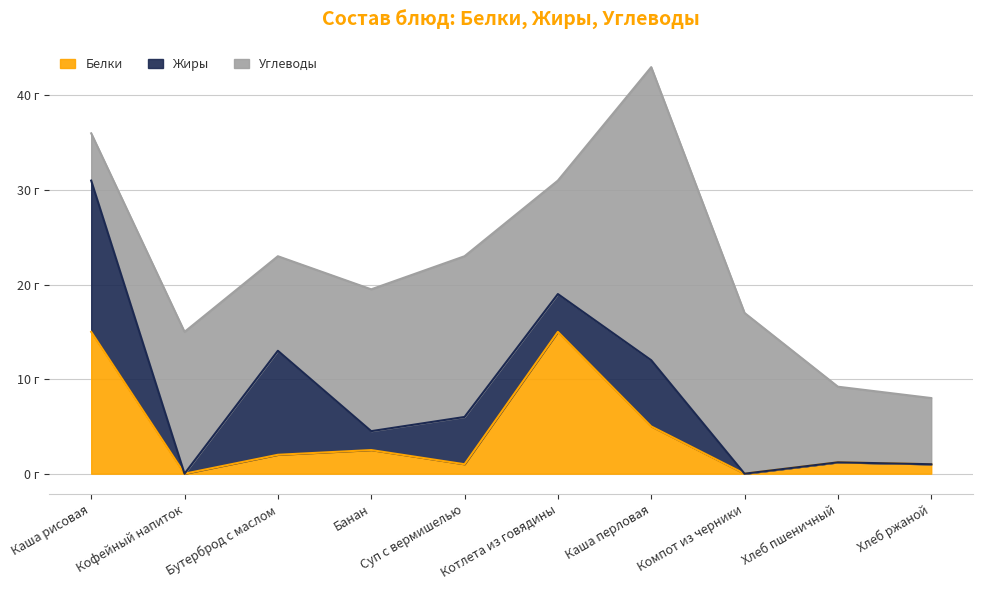

What is the highest value of the Жиры series?

16.0